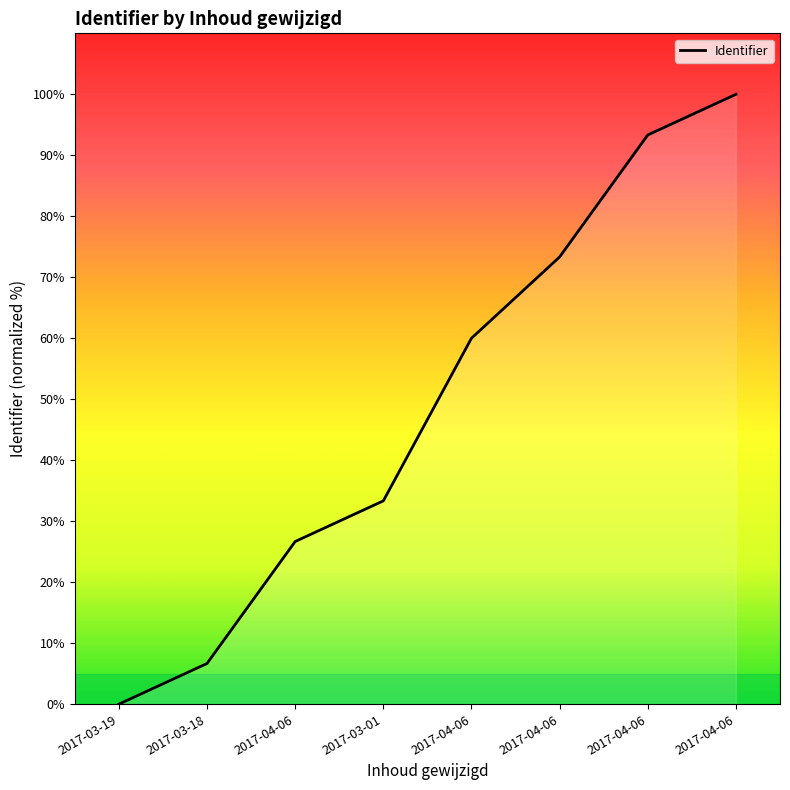

How many distinct data groups are displayed?

1